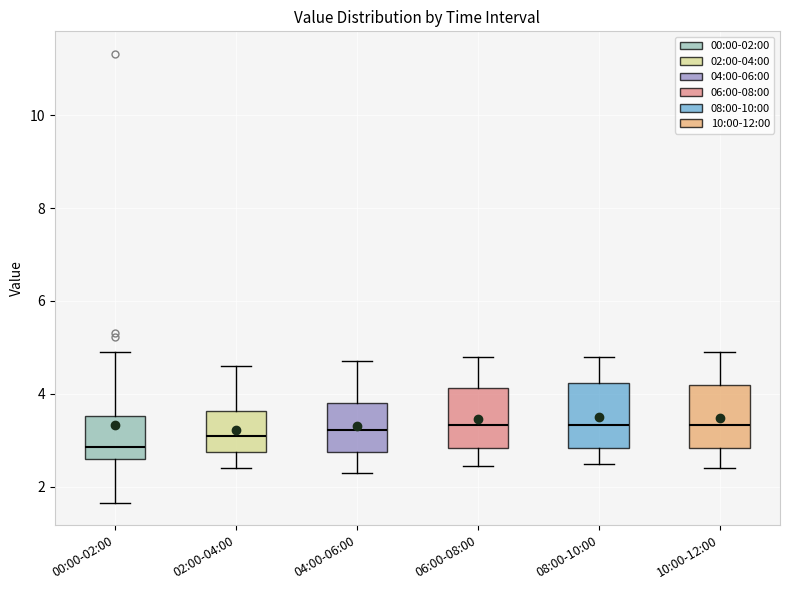

Which box has the lowest median line?

00:00-02:00